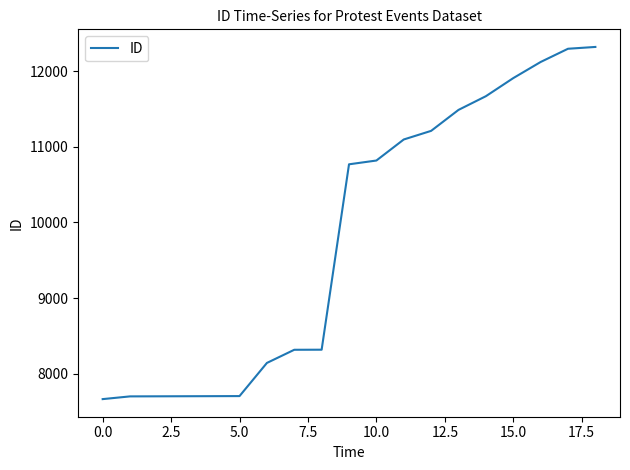

What is the greatest value displayed?

12318